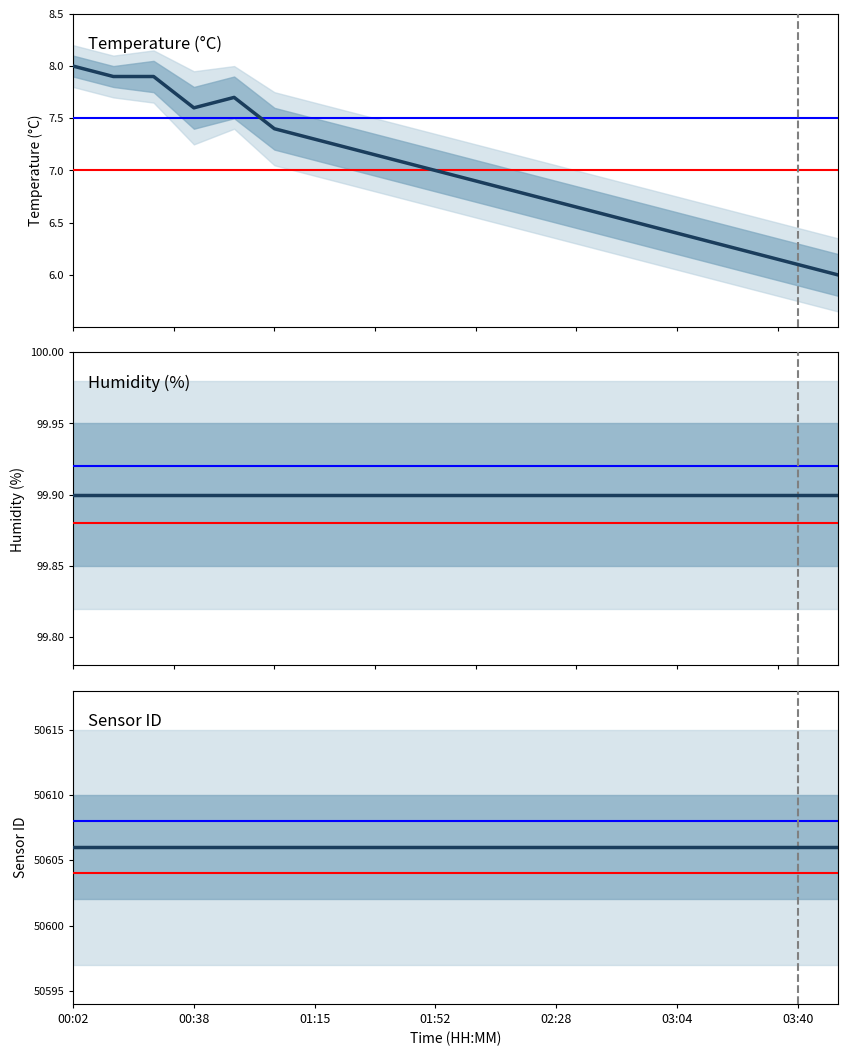

True or false: Humidity (%) has more than 2 interior local peaks.

False